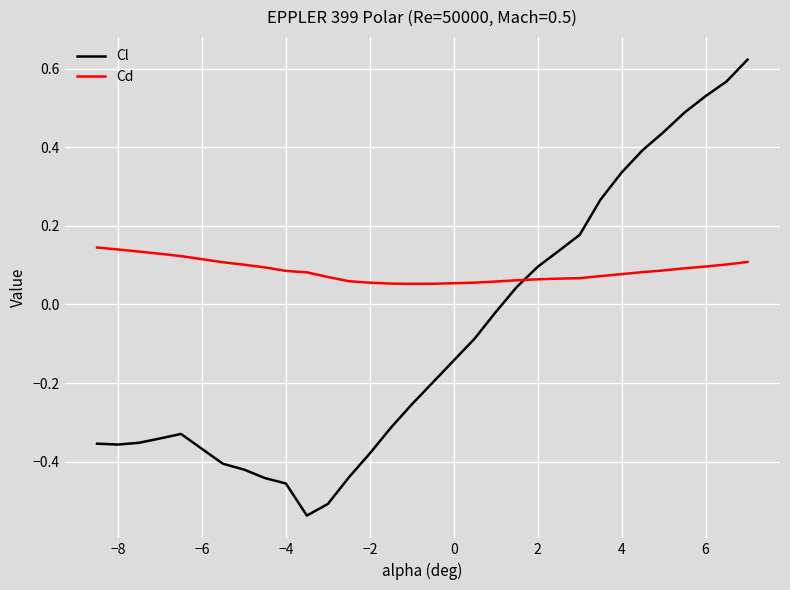

Which series ends up on top after the final intersection of Cd and Cl?

Cl